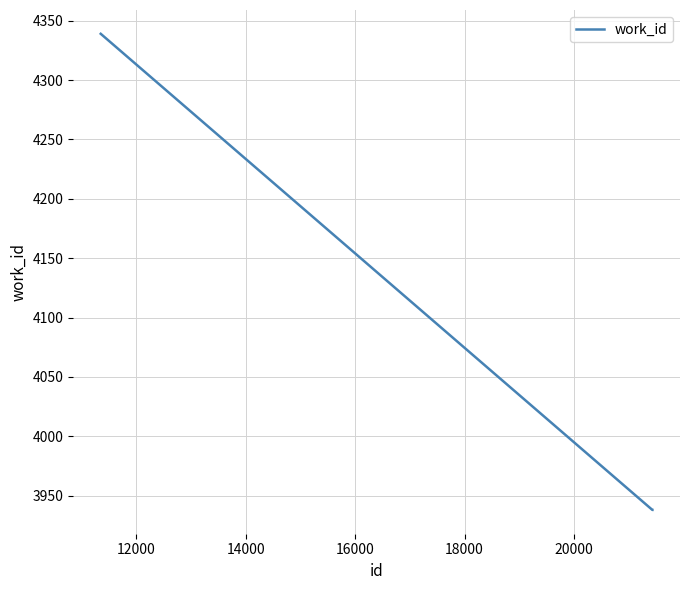

What is the difference between the maximum and minimum values?

401